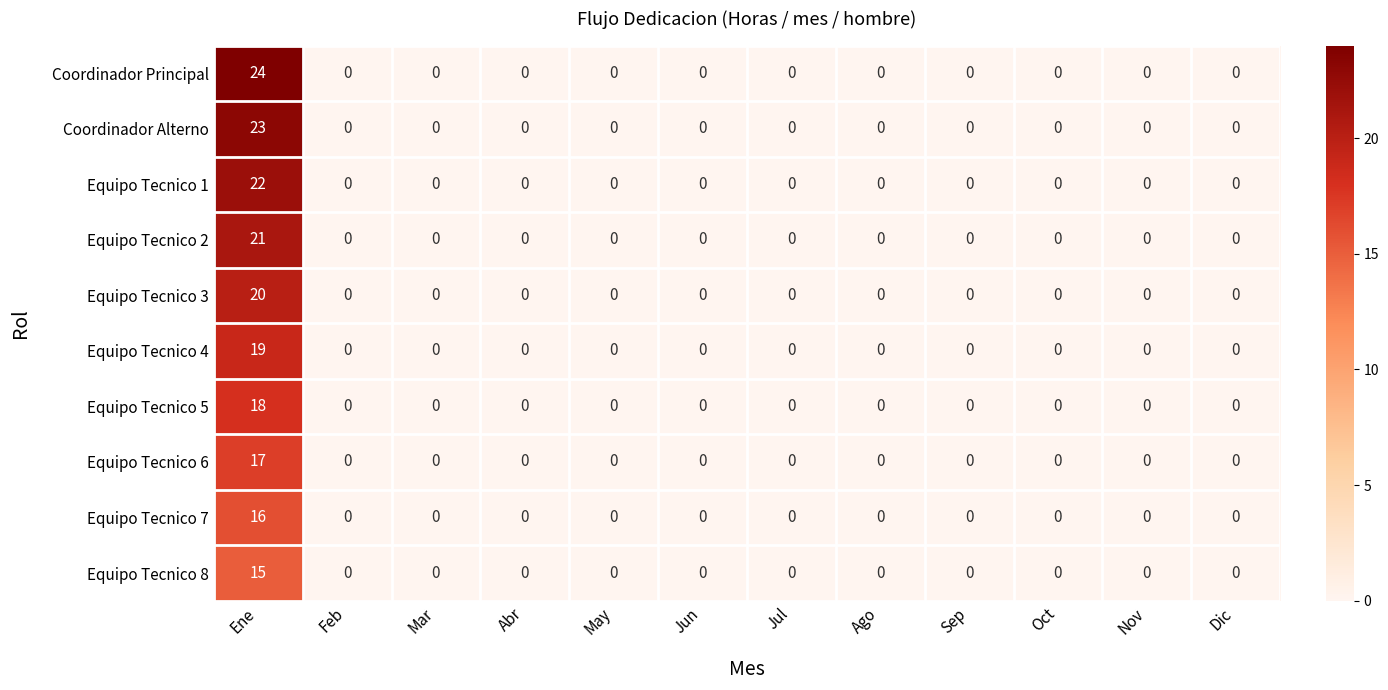

What is the greatest value displayed?

24